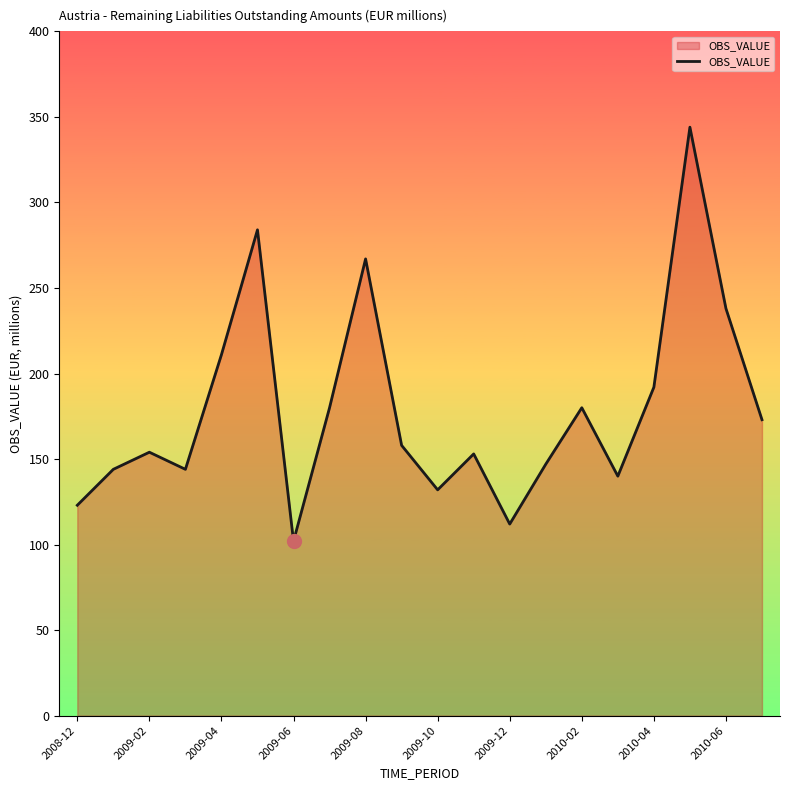

What is the difference between the maximum and minimum values?

242